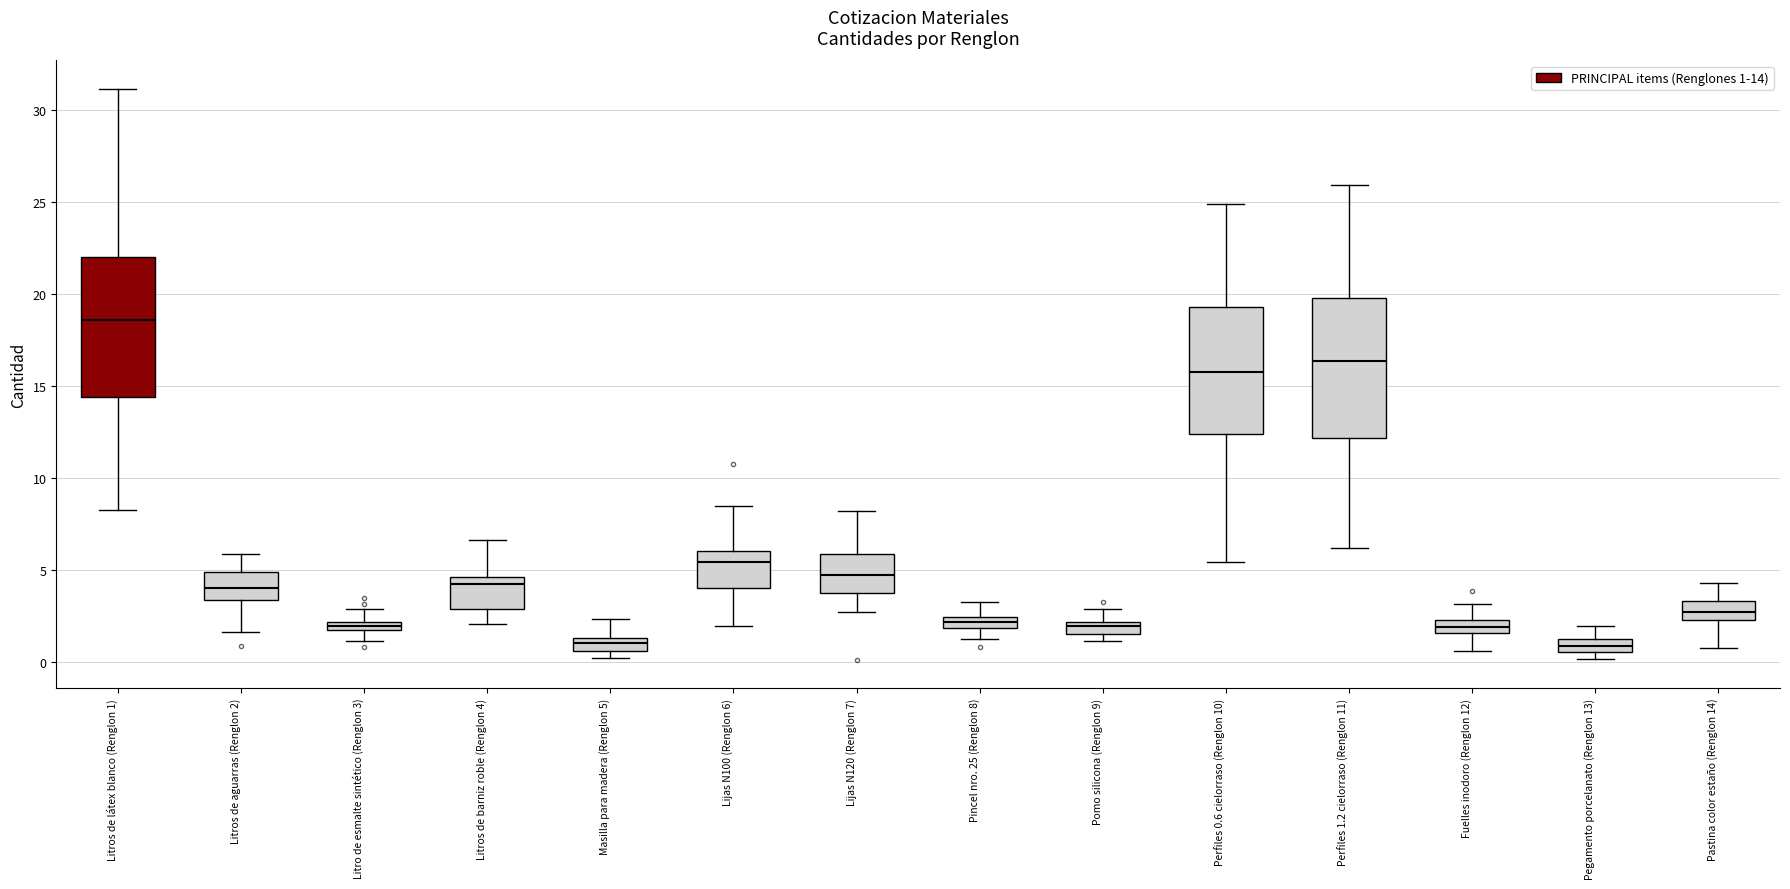

Where is the lower edge of the box for Perfiles 0.6 cielorraso (Renglon 10) on the y-axis? The values are not printed on the chart, so give them approximately, as read against the axis.

12.5